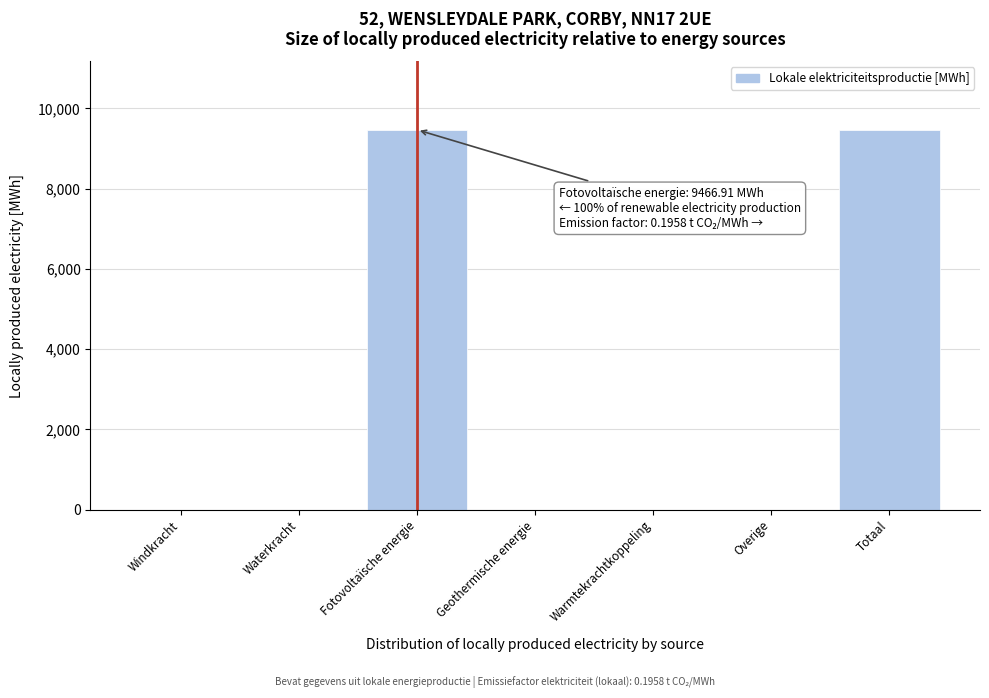

Reading right to left, list all the values displayed in this chart.

Totaal=9466.9	Overige=0.0	Warmtekrachtkoppeling=0.0	Geothermische energie=0.0	Fotovoltaïsche energie=9466.9	Waterkracht=0.0	Windkracht=0.0